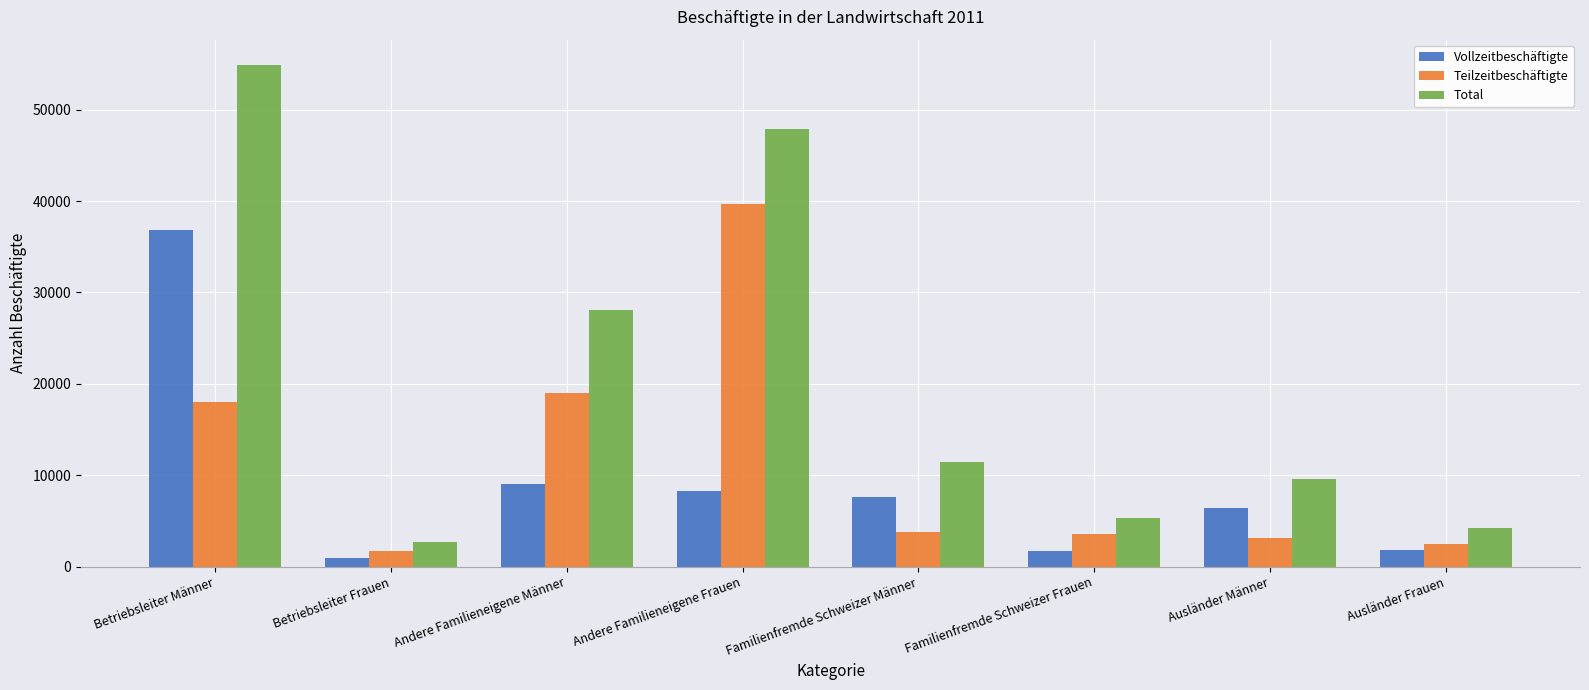

Rank the series by their average value, from highest to lowest.

Total, Teilzeitbeschäftigte, Vollzeitbeschäftigte